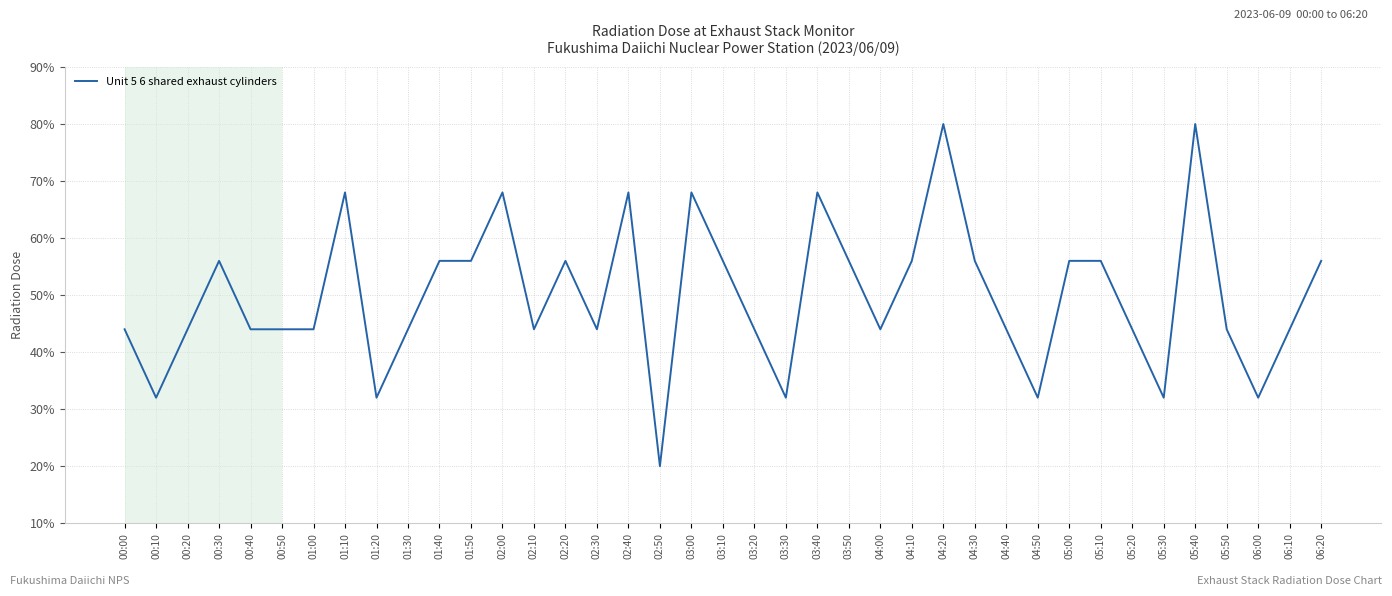

The value at 04:10 is 93.7. True or false?

False